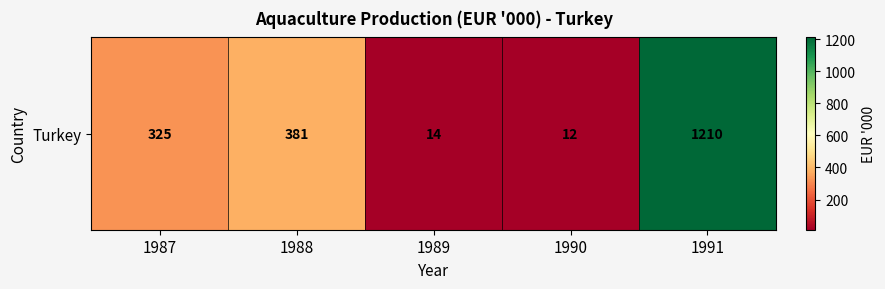

List the labels in order of value, largest first.

1991, 1988, 1987, 1989, 1990